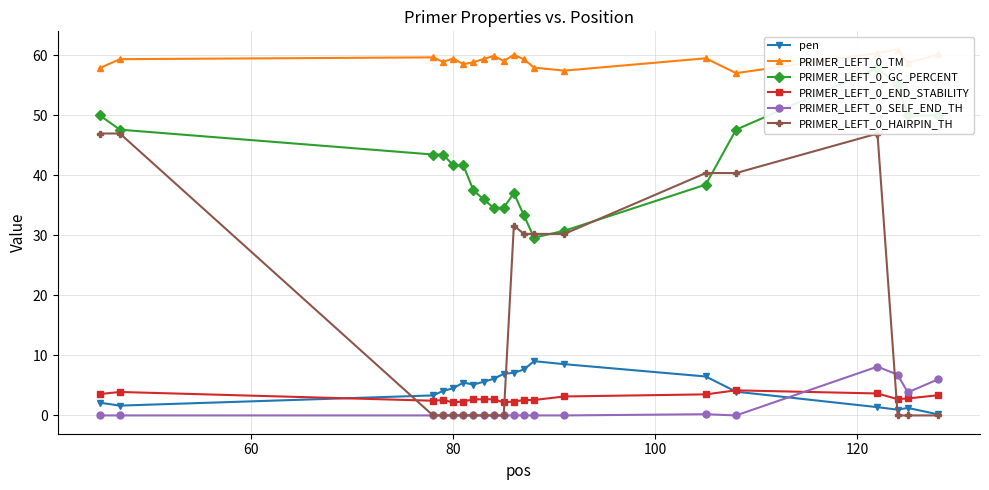

What is the maximum value for PRIMER_LEFT_0_HAIRPIN_TH?

47.0